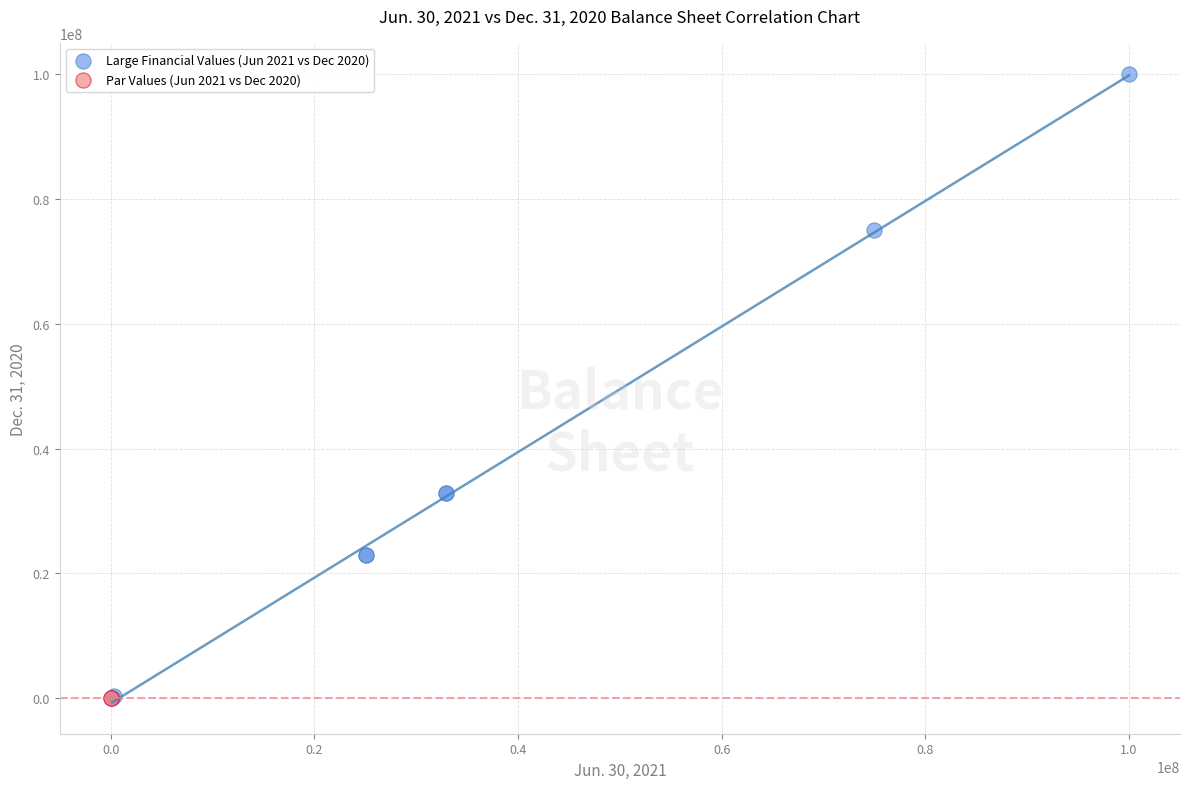

Which series contains the highest Y value?

Large Financial Values (Jun 2021 vs Dec 2020)